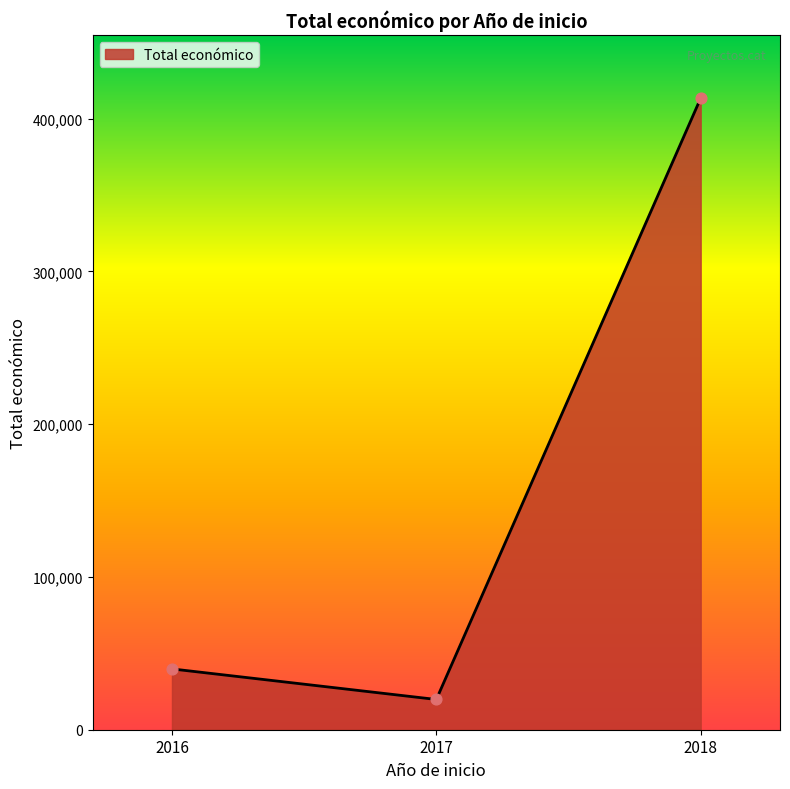

Approximately how many times larger is the value at 2017 compared to 2016?

0.5